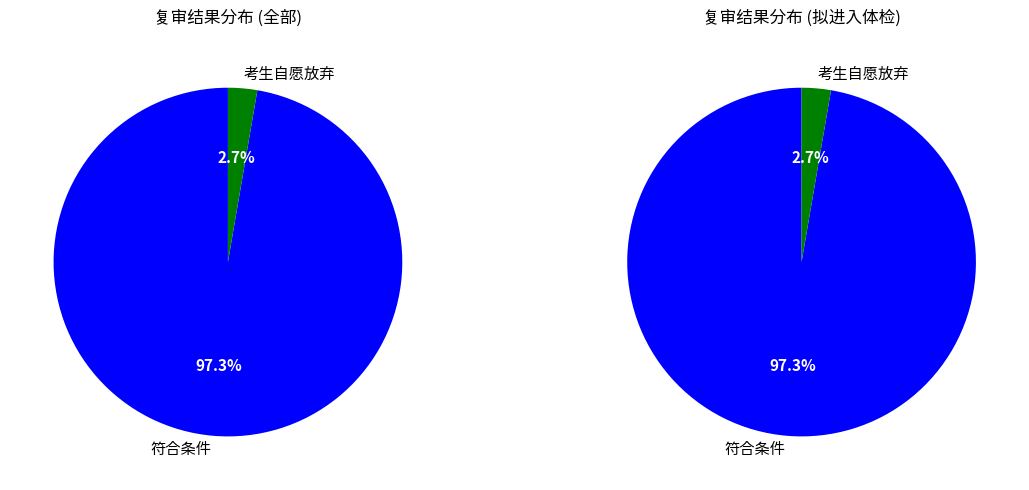

Which has a higher value, 符合条件 or 考生自愿放弃?

符合条件